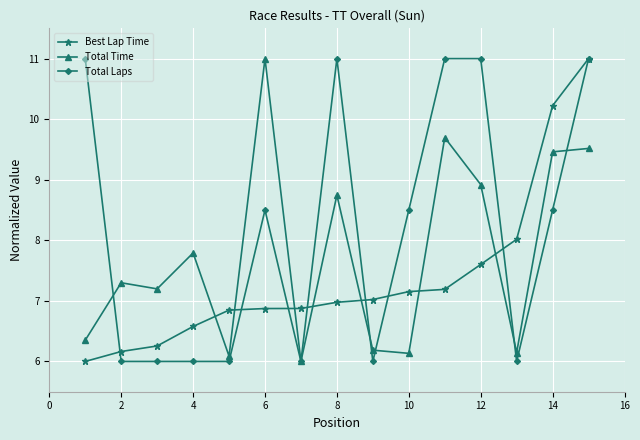

What is the minimum value shown in the chart?

6.0